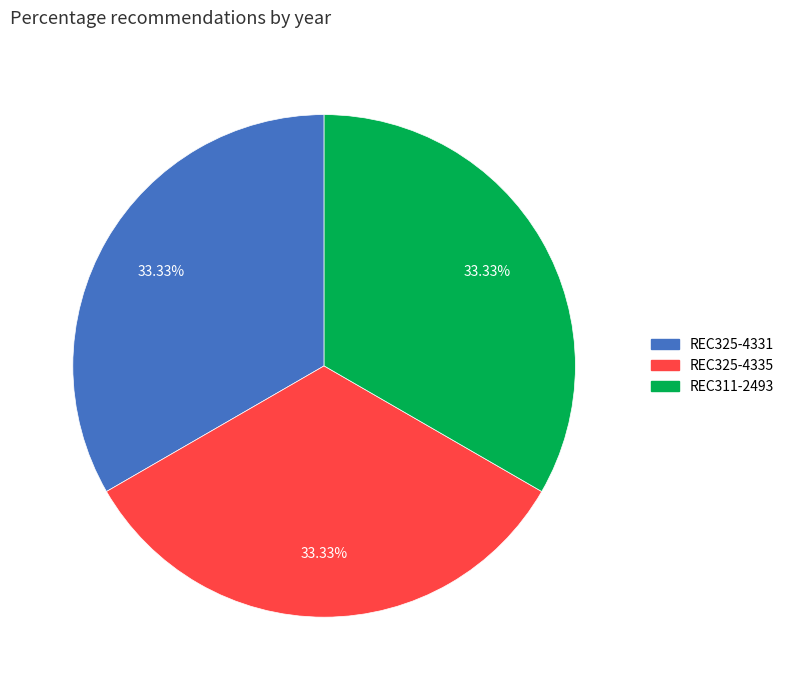

What percentage is the REC325-4335 slice, to the nearest percent?

33%